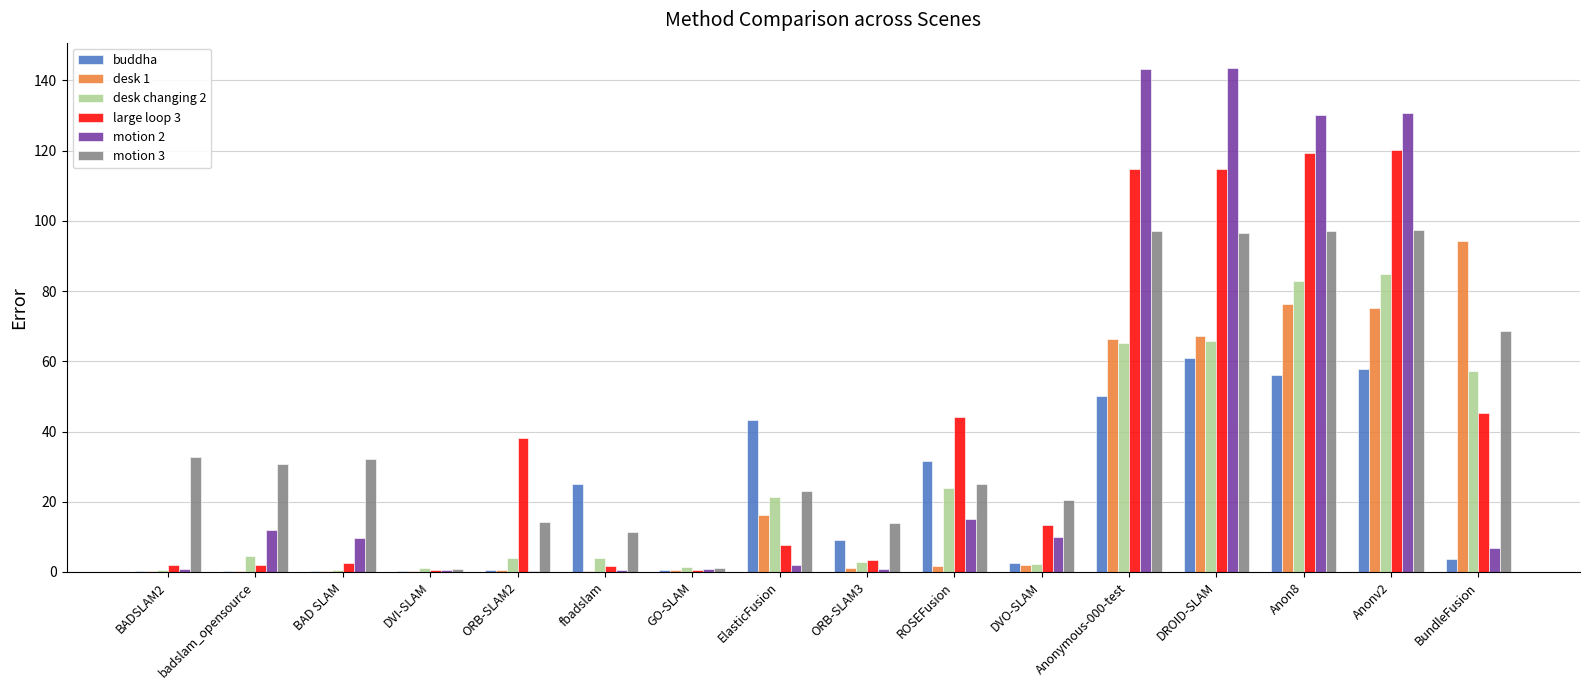

Which series has the largest total across all categories?

motion 3